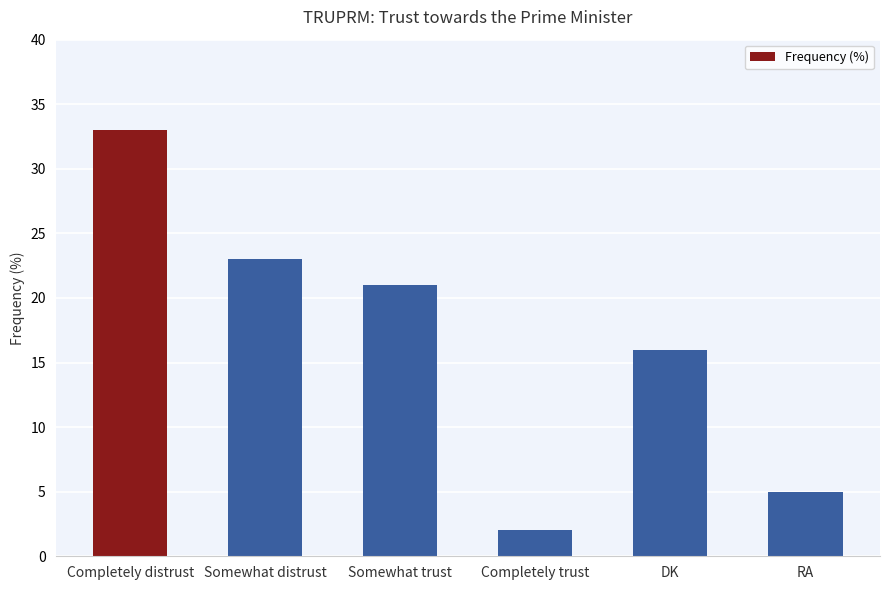

What is the change in value from Somewhat trust to Completely trust?

-19